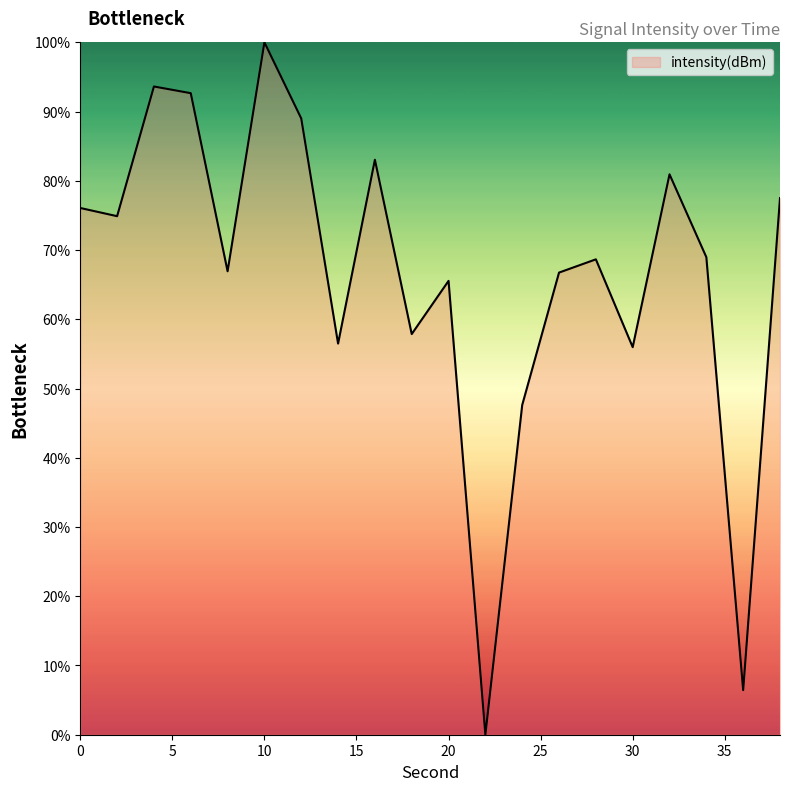

What is the greatest value displayed?

100.0